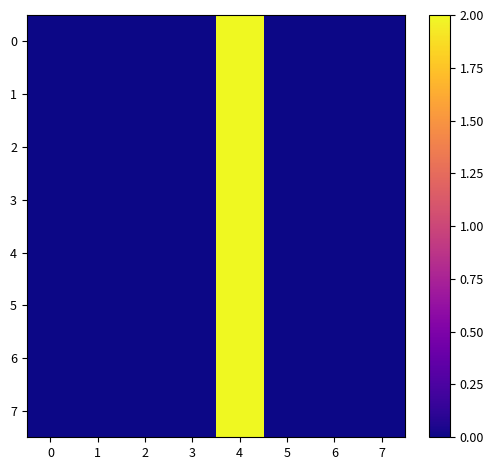

Rank the series at 1 from lowest to highest value.

0, 1, 2, 3, 4, 5, 6, 7